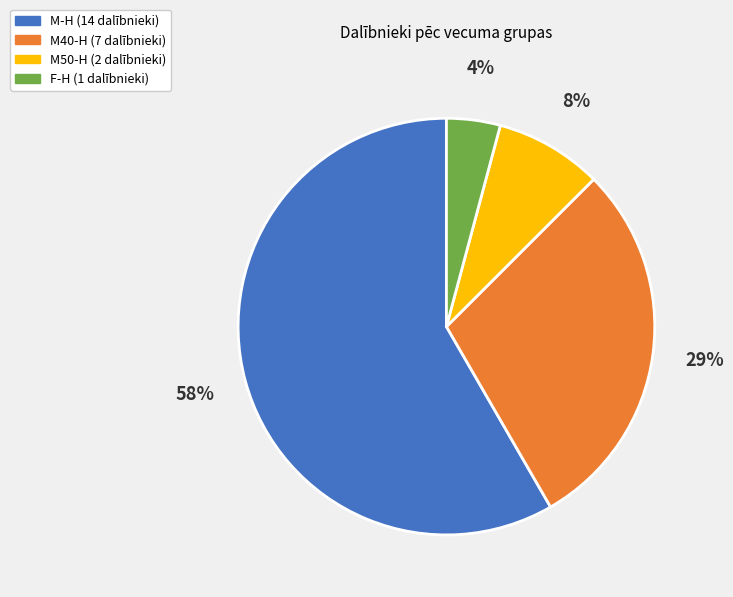

To the nearest percent, what is the average slice percentage?

25%